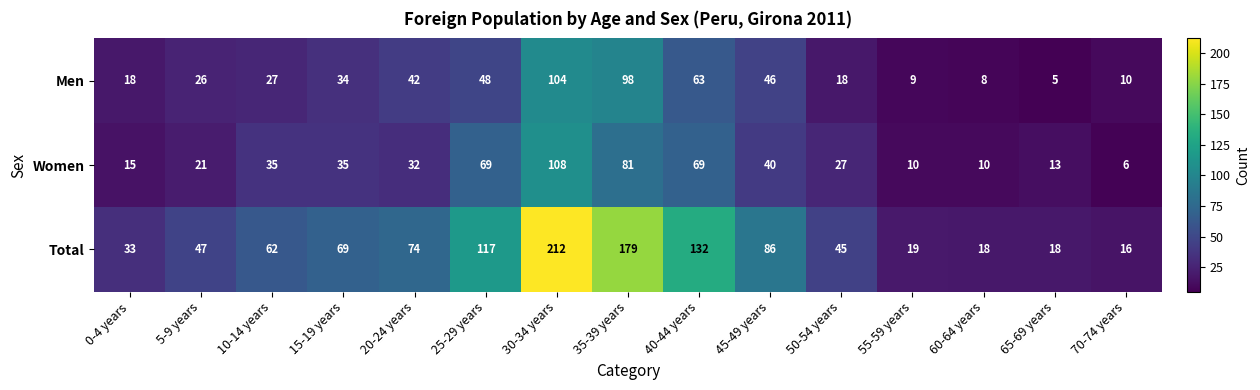

Is the value of Total at 15-19 years greater than the value of Women at 60-64 years?

Yes